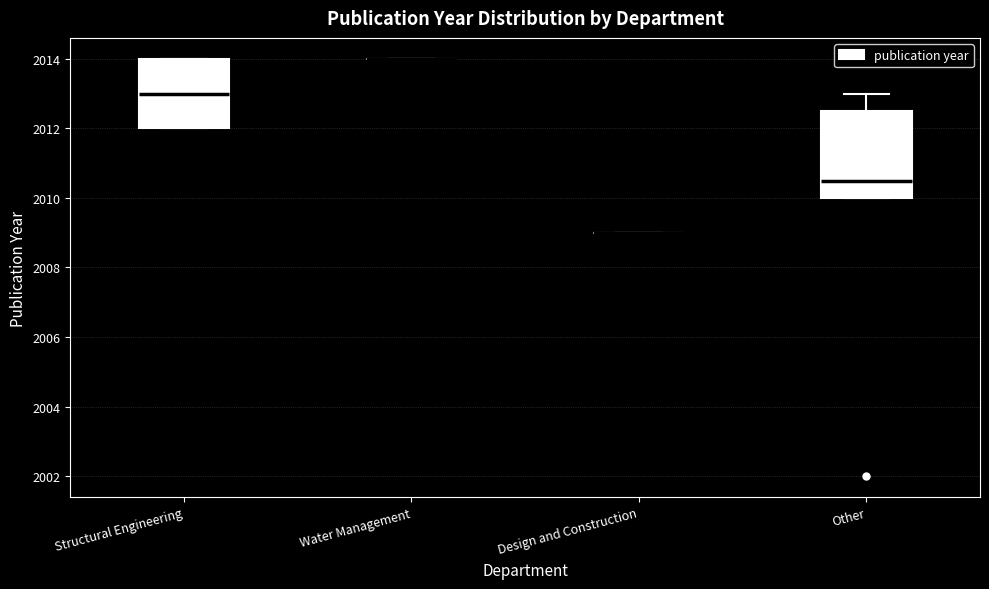

Comparing the boxes themselves (not the whiskers), which one is the tallest?

Other